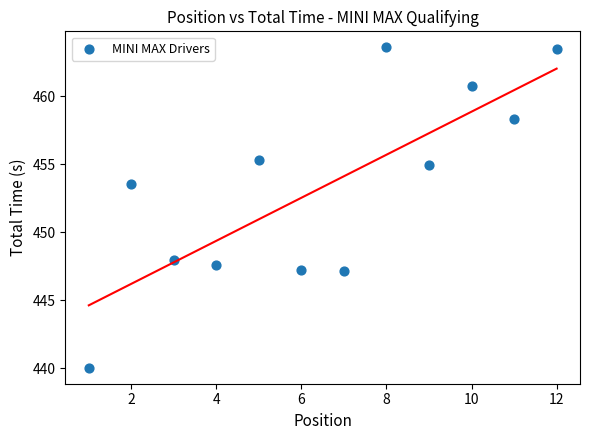

What is the range of X values (max minus min)?

11.0